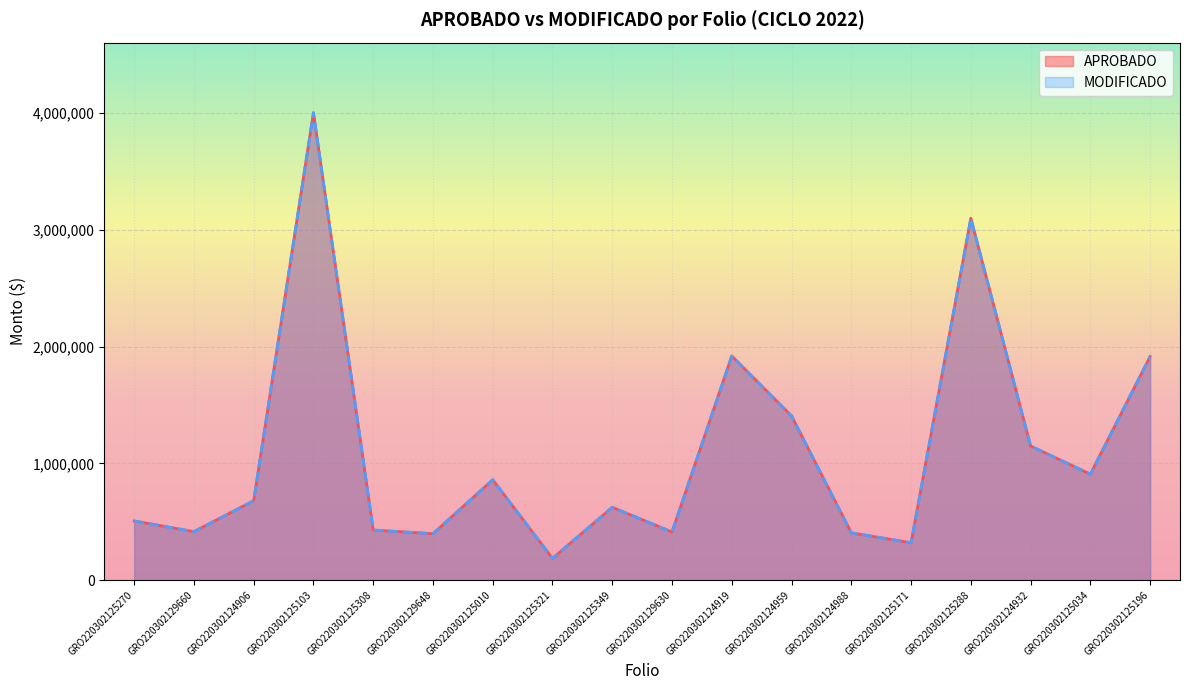

What are all the series names shown in the legend?

APROBADO, MODIFICADO